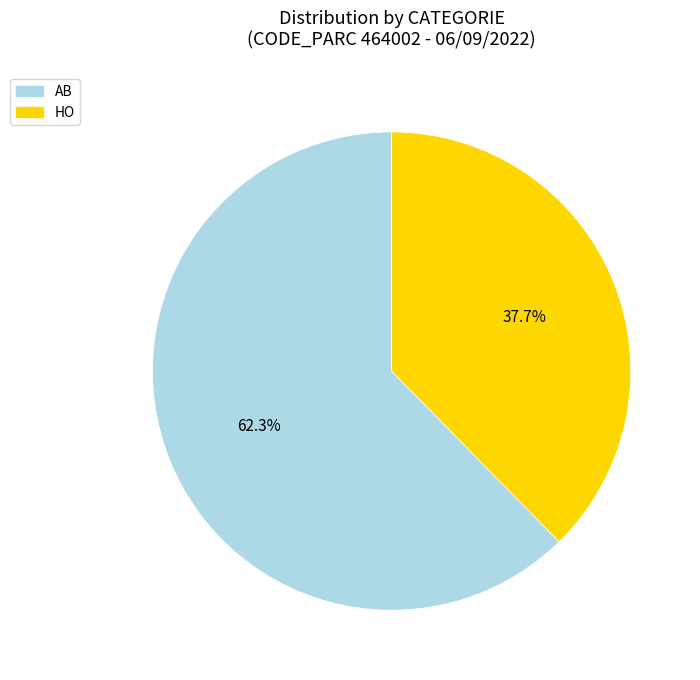

Count the number of slices in the pie.

2